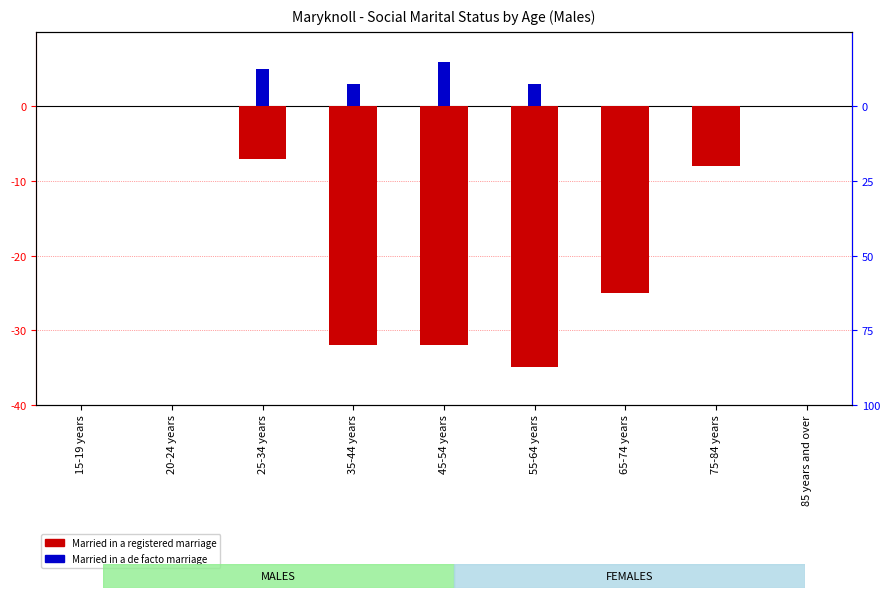

The Married in a registered marriage series shows -13 at 15-19 years. True or false?

False